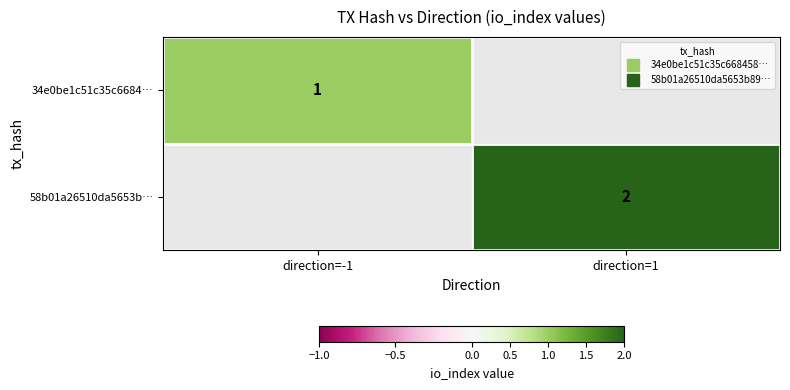

At how many categories does at least one series exceed 1?

1